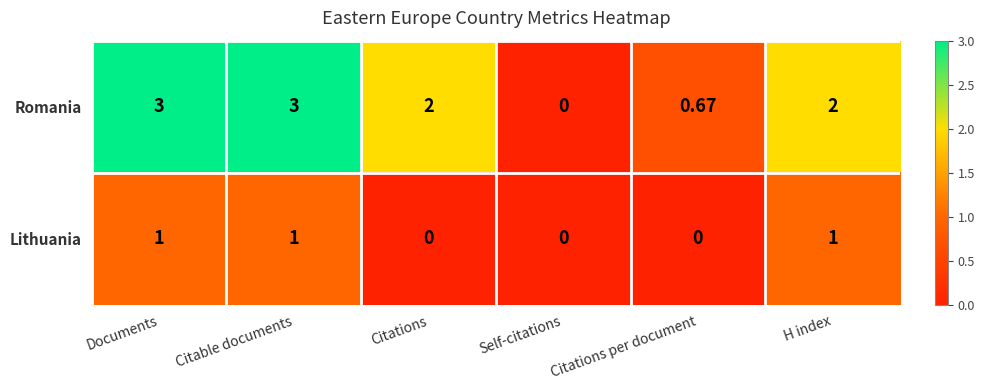

What is the difference between the highest and lowest values at Citations?

2.0